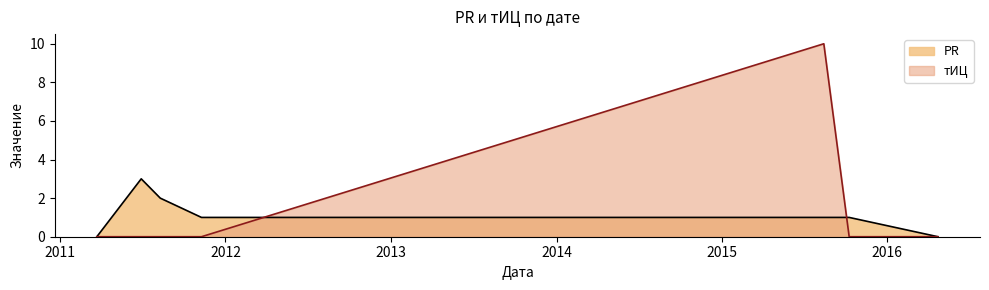

True or false: PR has a value of 1 at 2011-11-09.

False